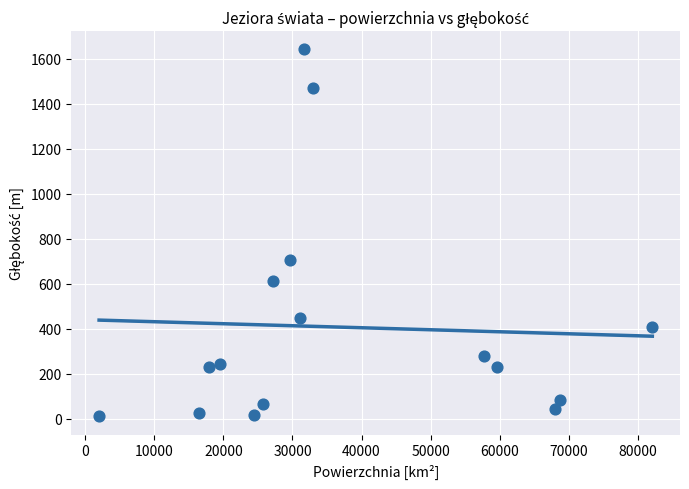

What is the range of Y values (max minus min)?

1631